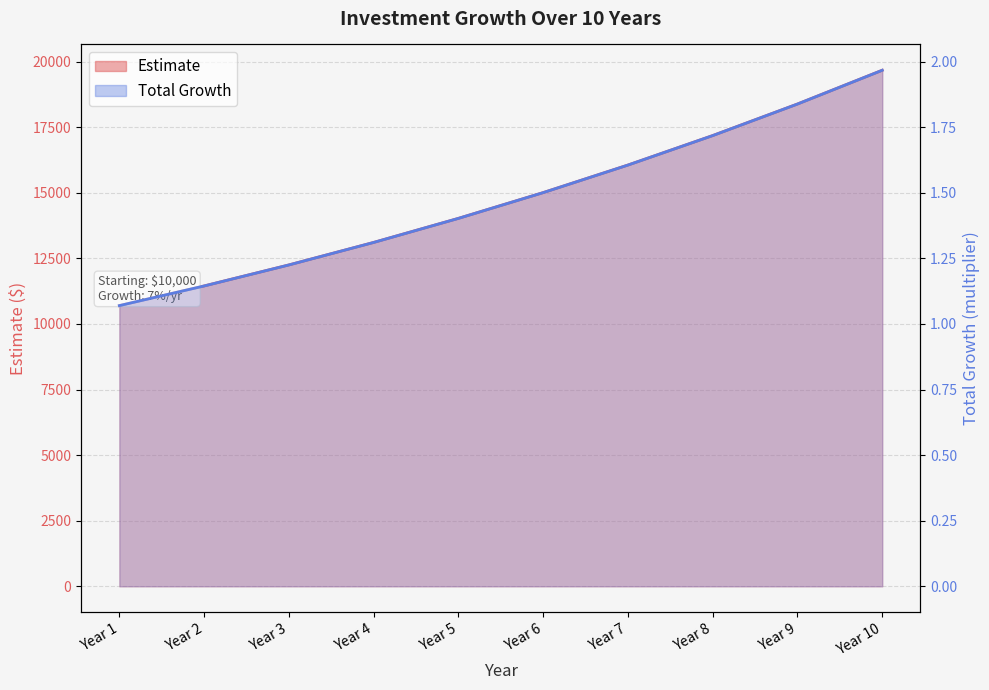

Reading right to left, transcribe all the data shown in this chart.

Estimate: Year 10=19671.5	Year 9=18384.6	Year 8=17181.9	Year 7=16057.8	Year 6=15007.3	Year 5=14025.5	Year 4=13108.0	Year 3=12250.4	Year 2=11449.0	Year 1=10700.0
Total Growth: Year 10=2.0	Year 9=1.8	Year 8=1.7	Year 7=1.6	Year 6=1.5	Year 5=1.4	Year 4=1.3	Year 3=1.2	Year 2=1.1	Year 1=1.1